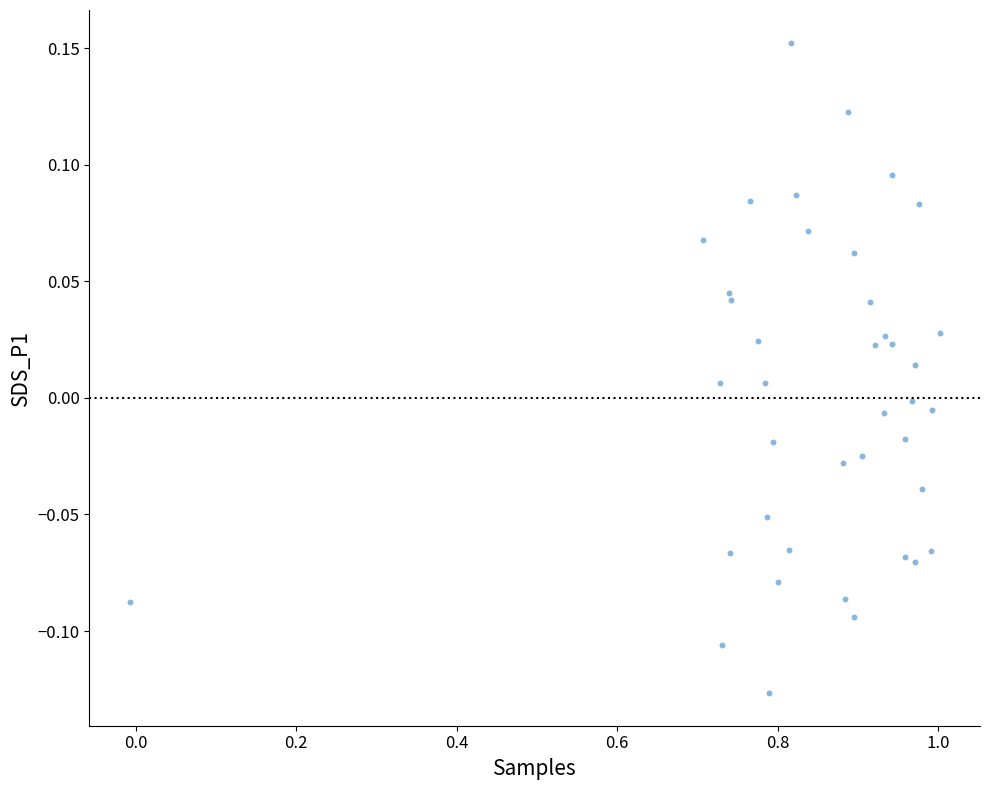

What is the range of Y values (max minus min)?

0.3